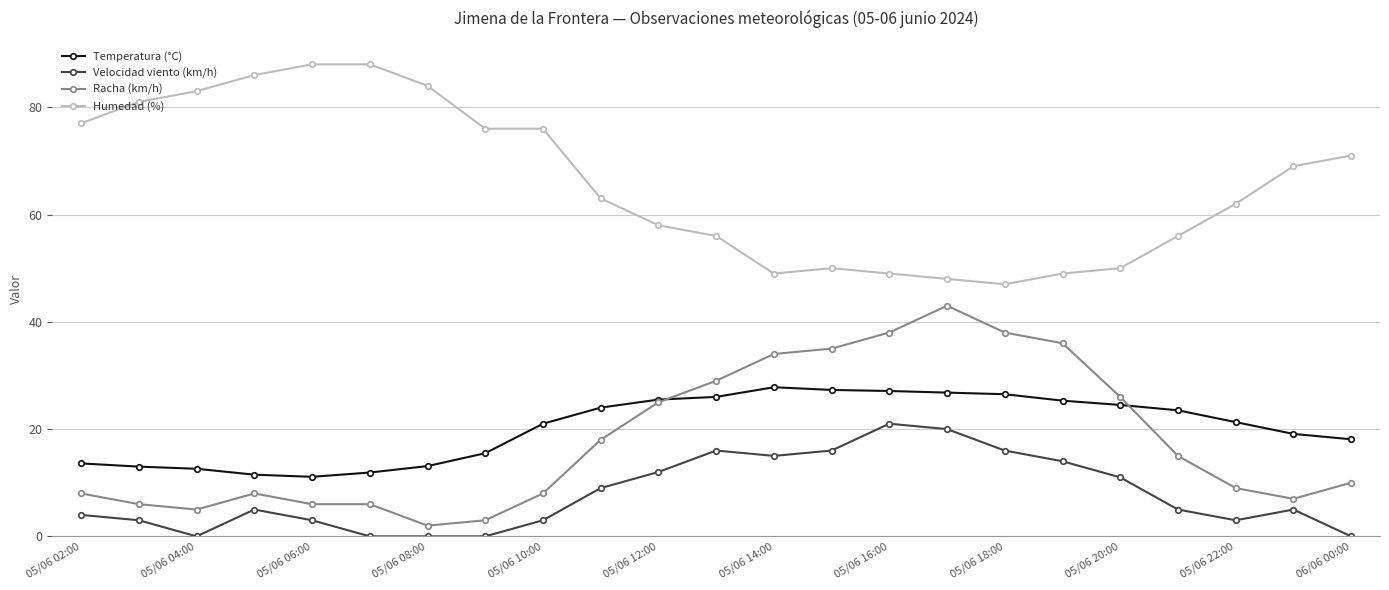

List the series in order of their peak value, lowest first.

Velocidad viento (km/h), Temperatura (°C), Racha (km/h), Humedad (%)